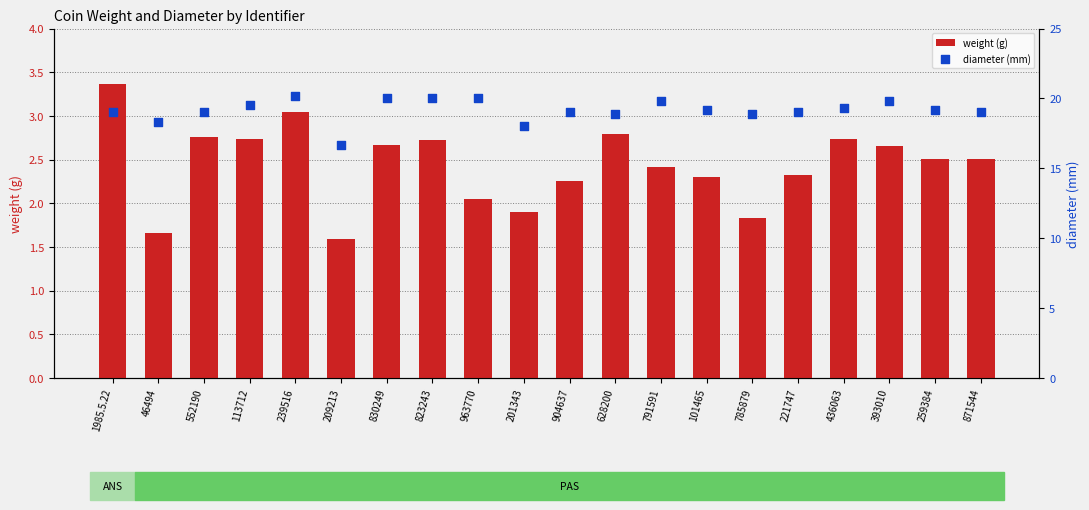

Which series reaches the minimum Y coordinate?

weight (g)